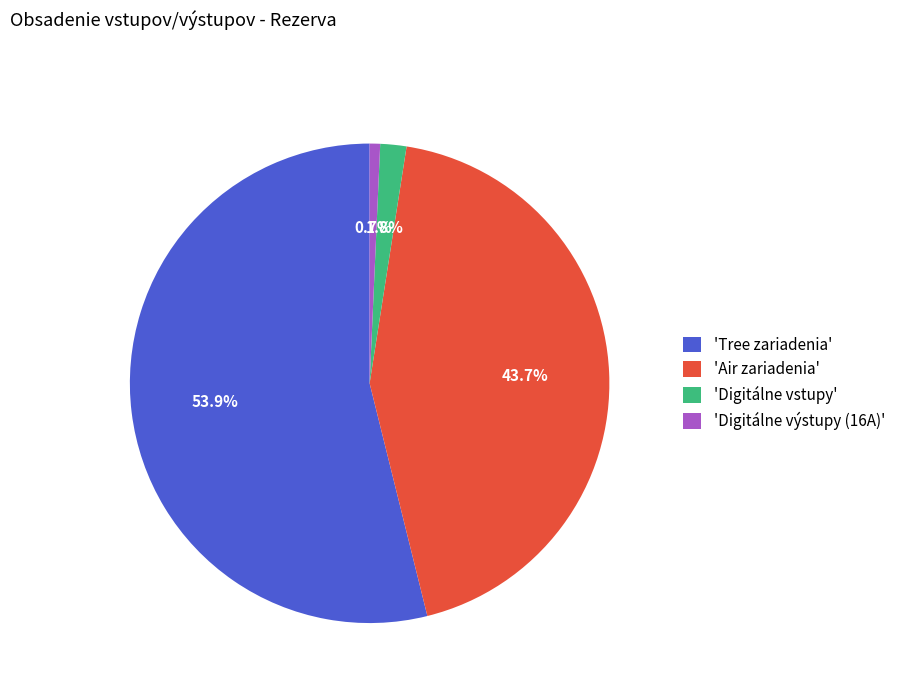

Which has a higher value, 'Tree zariadenia' or 'Air zariadenia'?

'Tree zariadenia'